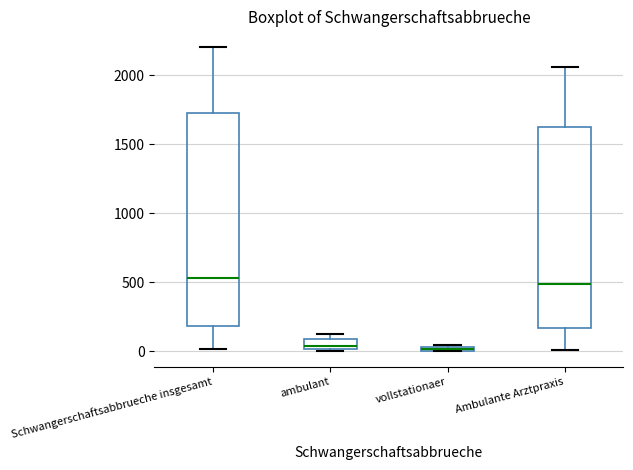

Where does the lower whisker of the box for Ambulante Arztpraxis end on the y-axis? The values are not printed on the chart, so give them approximately, as read against the axis.

0